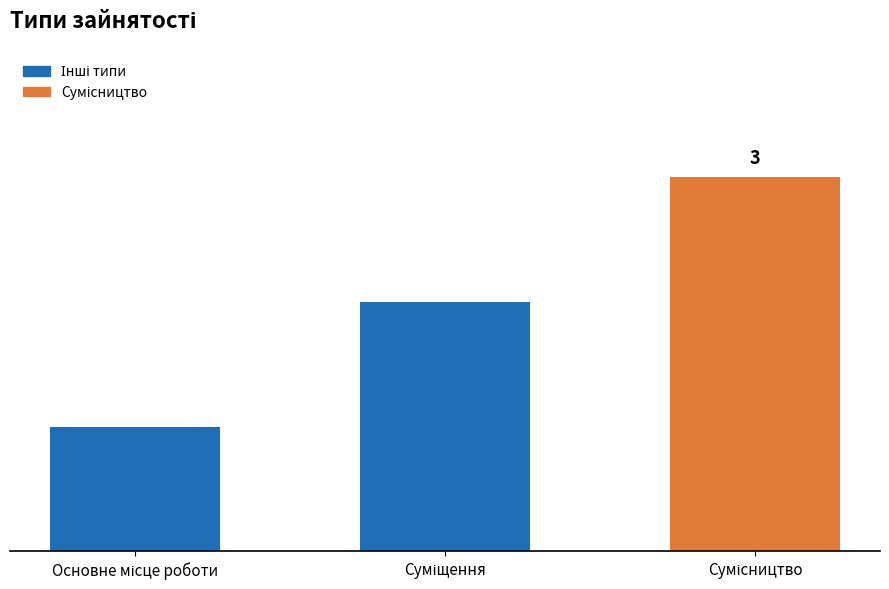

At which category does the chart reach its peak across all series?

Сумісництво